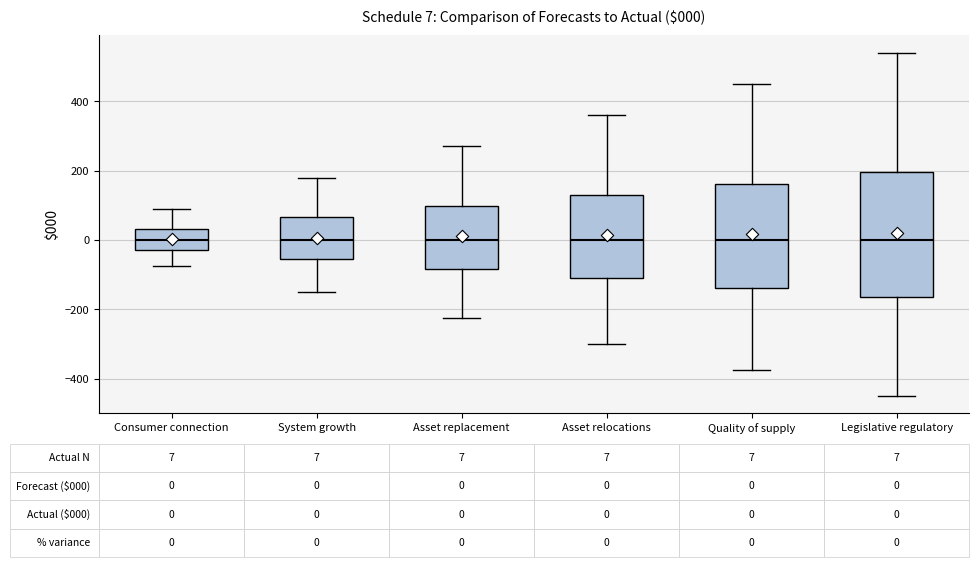

Which box is the tallest, from its lower edge to its upper edge?

Legislative regulatory